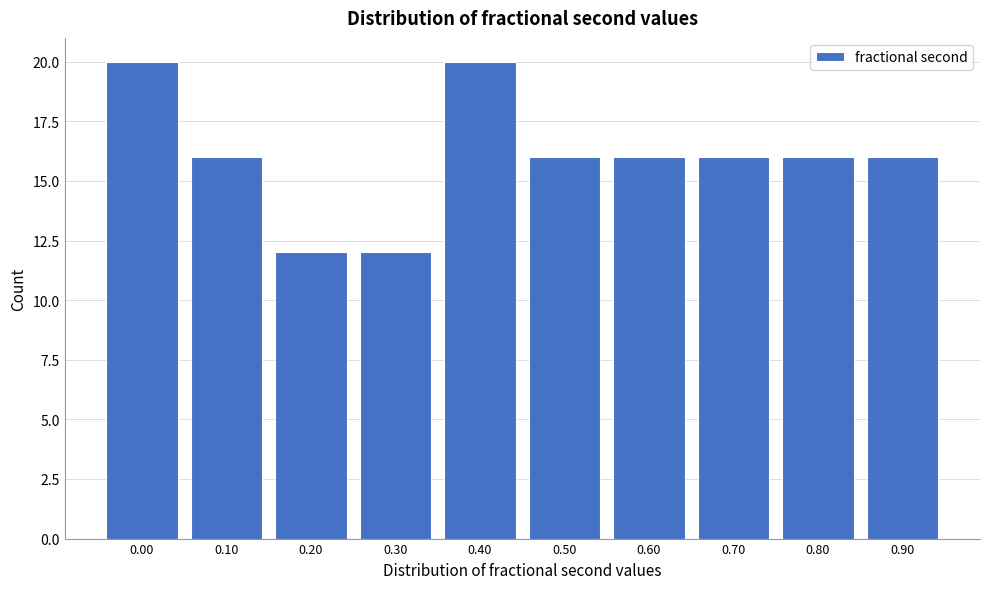

Reading left to right, what are all the values shown in this chart?

0.00=20	0.10=16	0.20=12	0.30=12	0.40=20	0.50=16	0.60=16	0.70=16	0.80=16	0.90=16